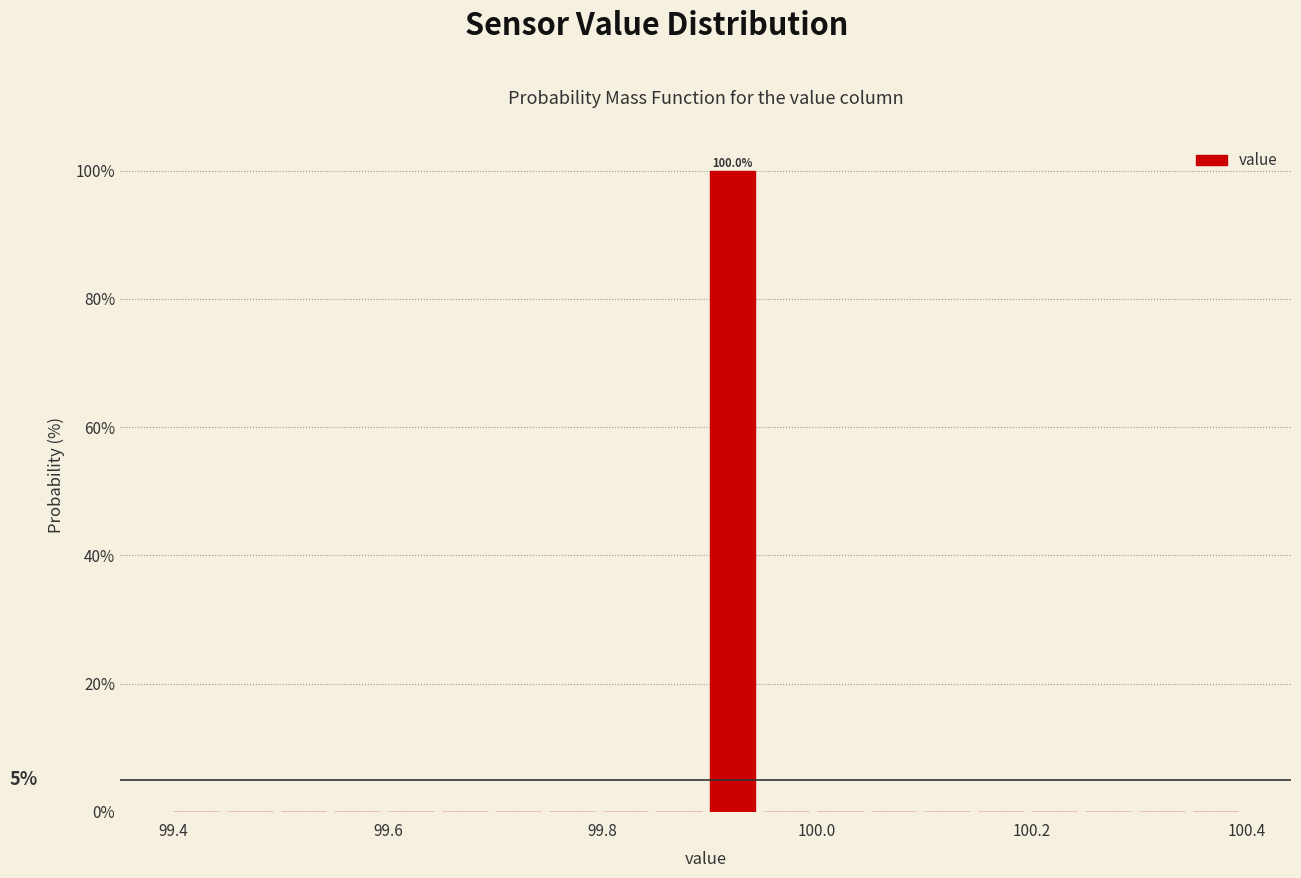

Around what value on the x-axis is the tallest bar? Give the approximate position of its centre, as read against the axis.

99.92